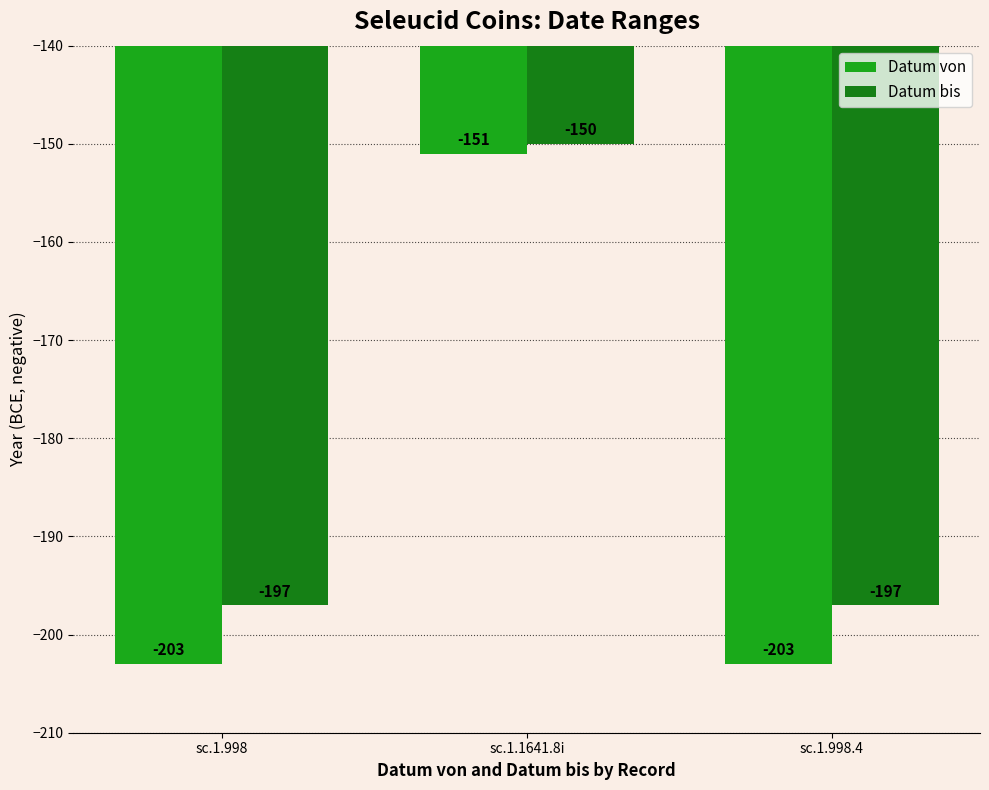

Reading right to left, what are all the values shown in this chart?

Datum von: sc.1.998.4=-203	sc.1.1641.8i=-151	sc.1.998=-203
Datum bis: sc.1.998.4=-197	sc.1.1641.8i=-150	sc.1.998=-197